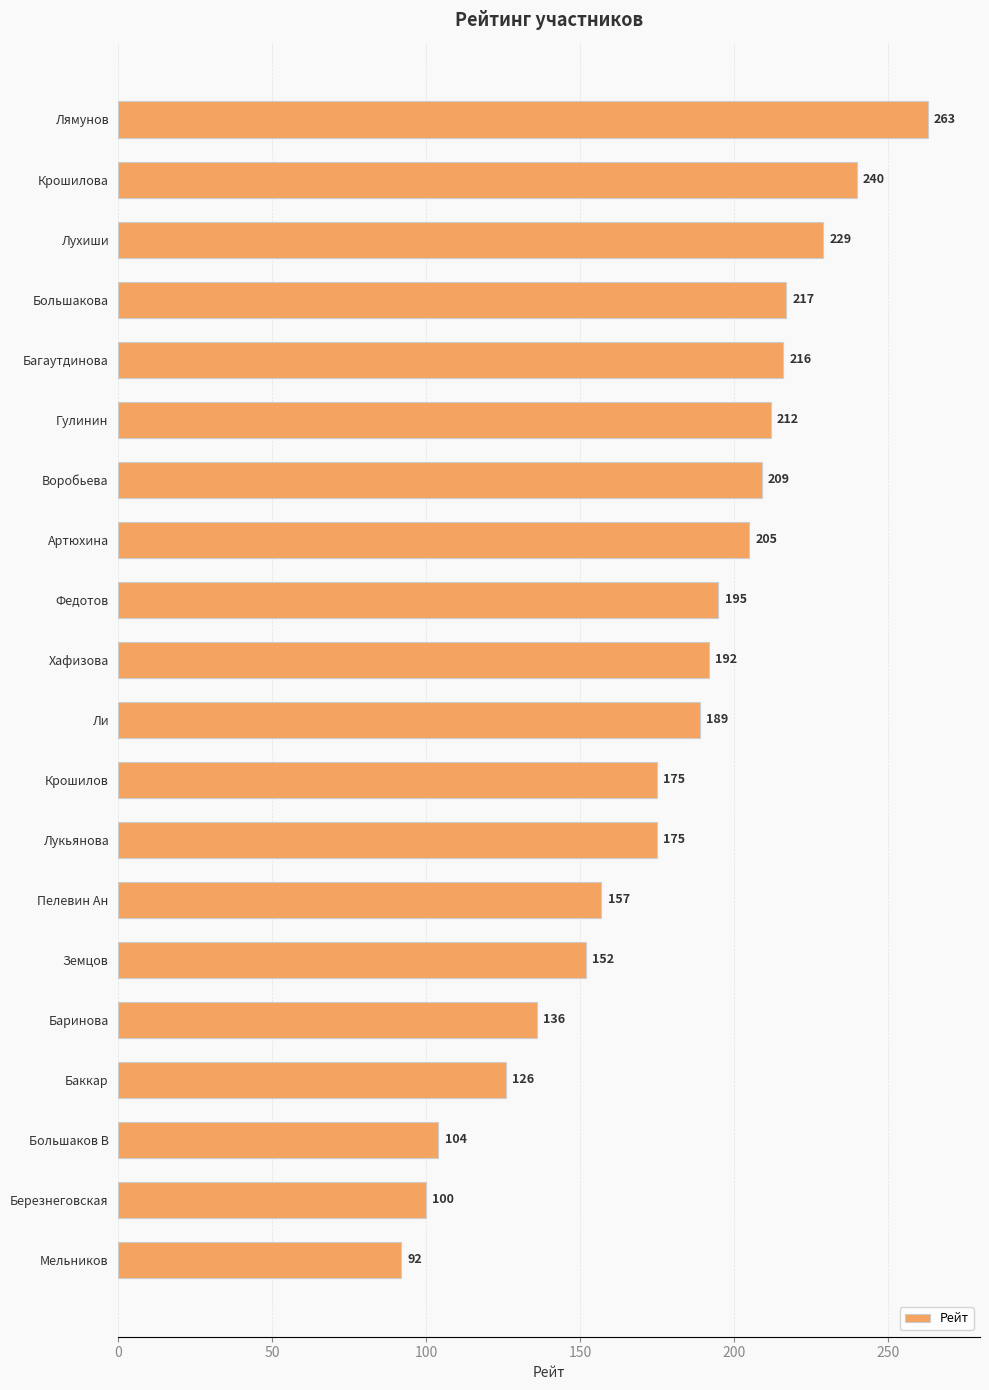

Reading top to bottom, extract all data points from this chart.

263	240	229	217	216	212	209	205	195	192	189	175	175	157	152	136	126	104	100	92